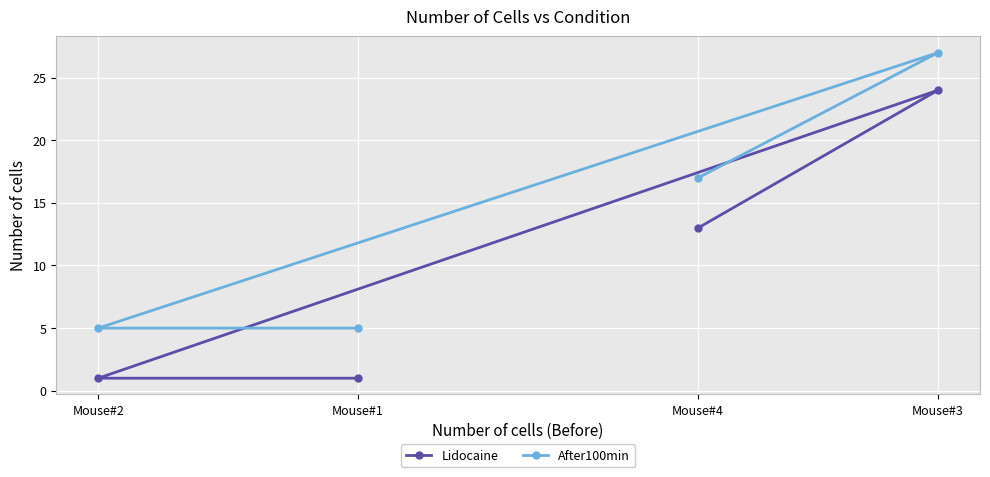

Rank the series at Mouse#4 from lowest to highest value.

Lidocaine, After100min